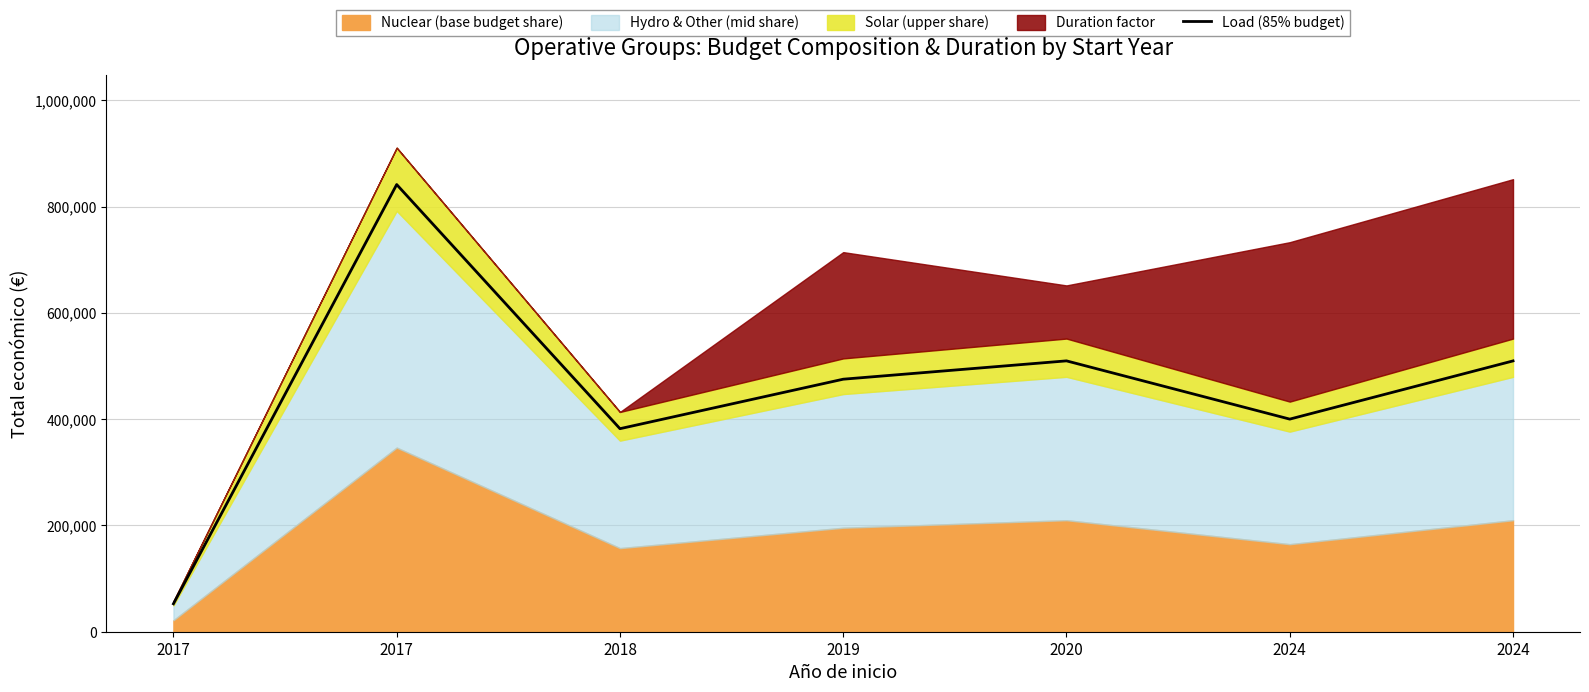

What is the change in value from 2017 to 2024?

+457036.5